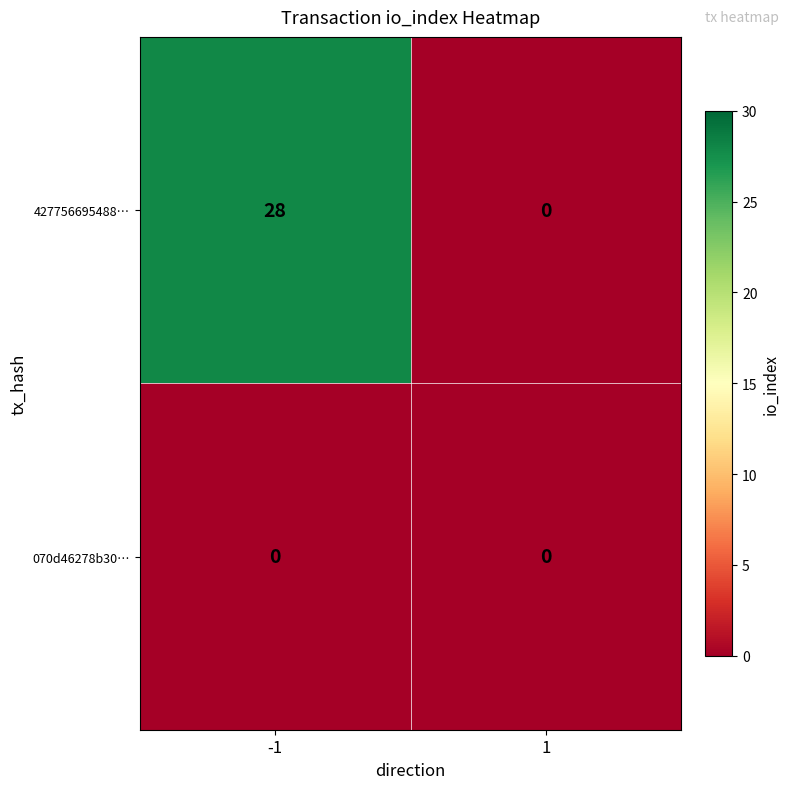

At which category is the sum across all series the highest?

-1